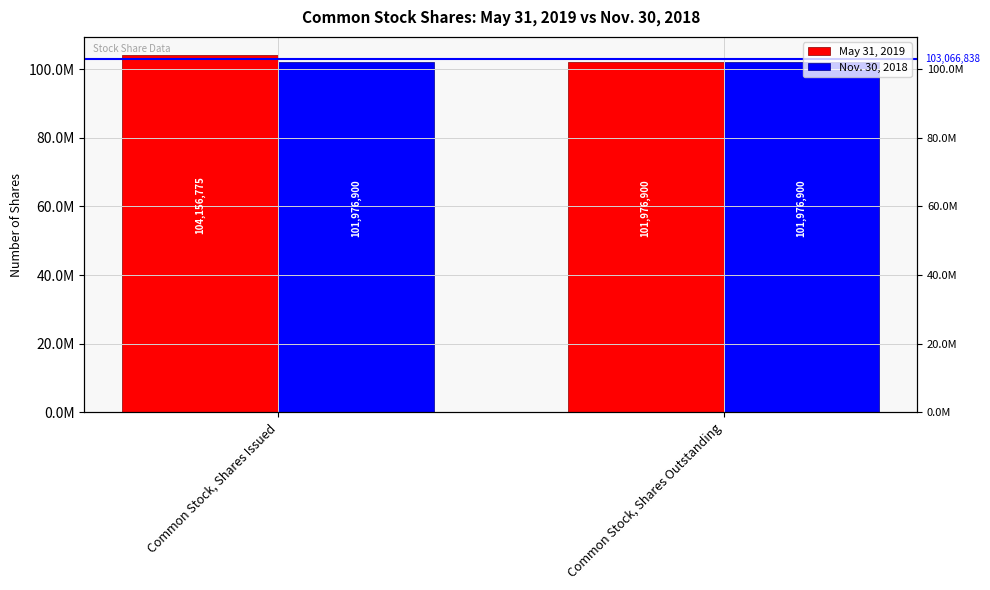

Are the bars grouped side by side (vs. stacked)?

Yes